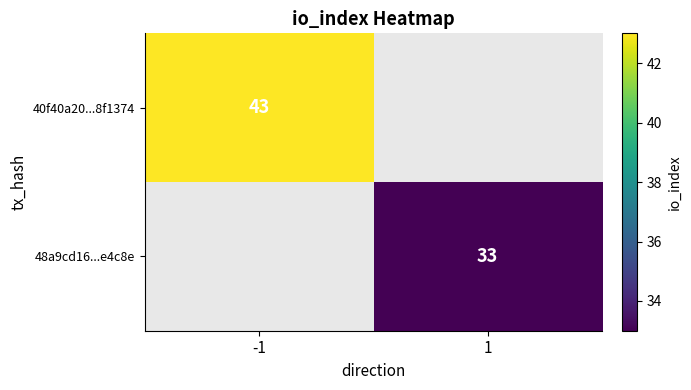

True or false: 40f40a20...8f1374 has a value of 19 at -1.

False